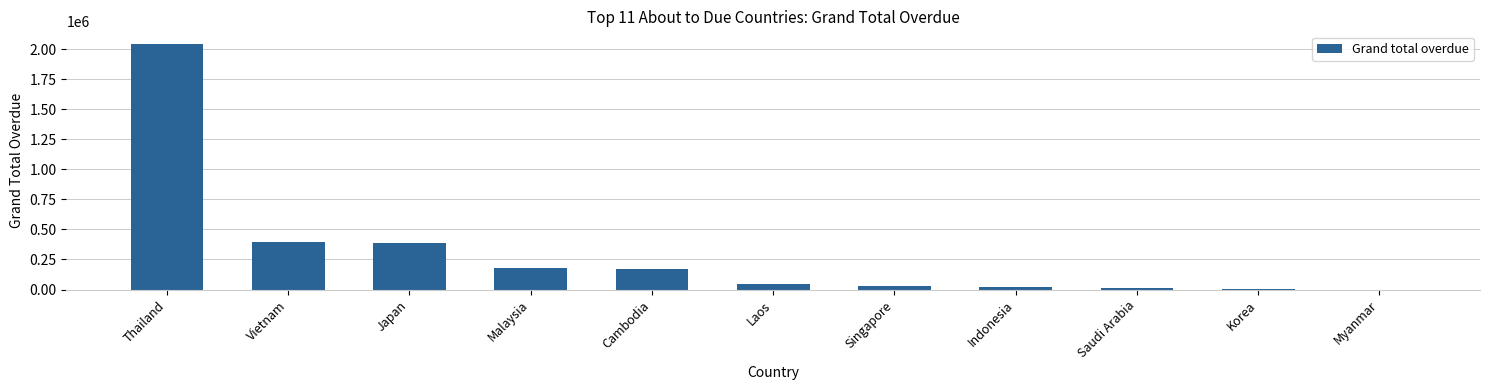

Count the number of data series in this chart.

1